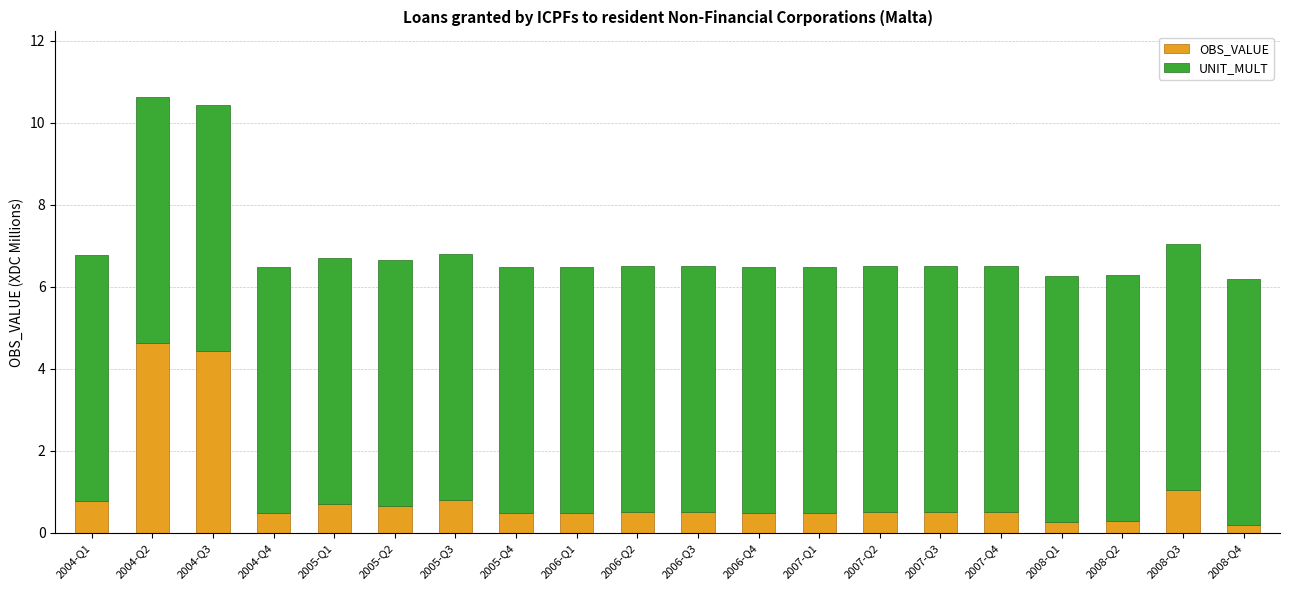

What is the value of the OBS_VALUE bar at the 20th from the left?

0.2